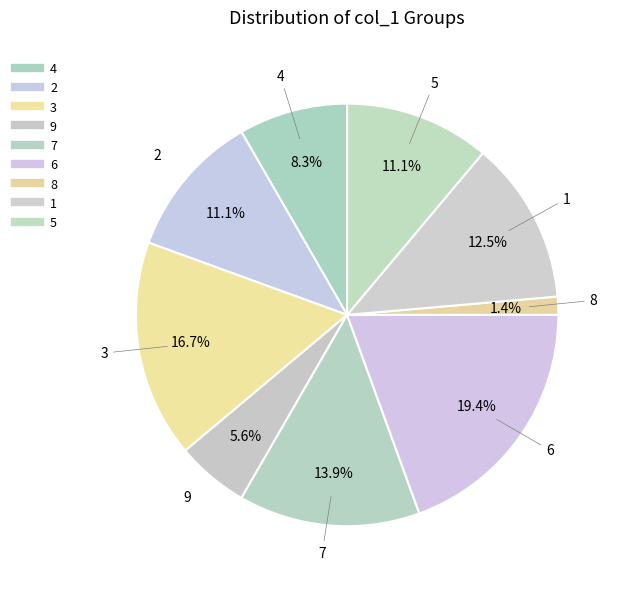

Count the number of slices in the pie.

9